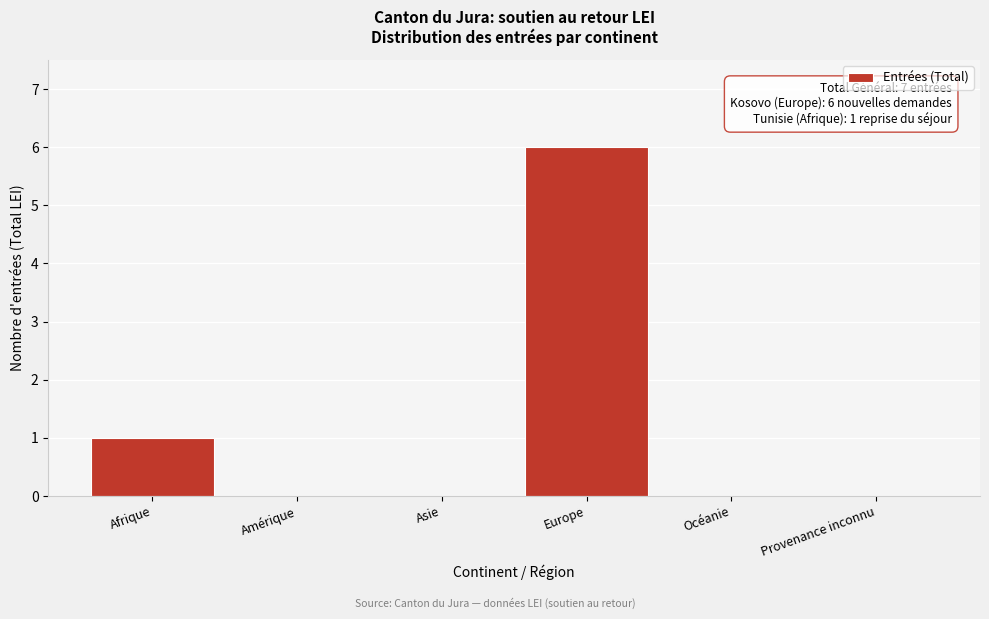

Reading right to left, transcribe all the data shown in this chart.

Provenance inconnu=0	Océanie=0	Europe=6	Asie=0	Amérique=0	Afrique=1